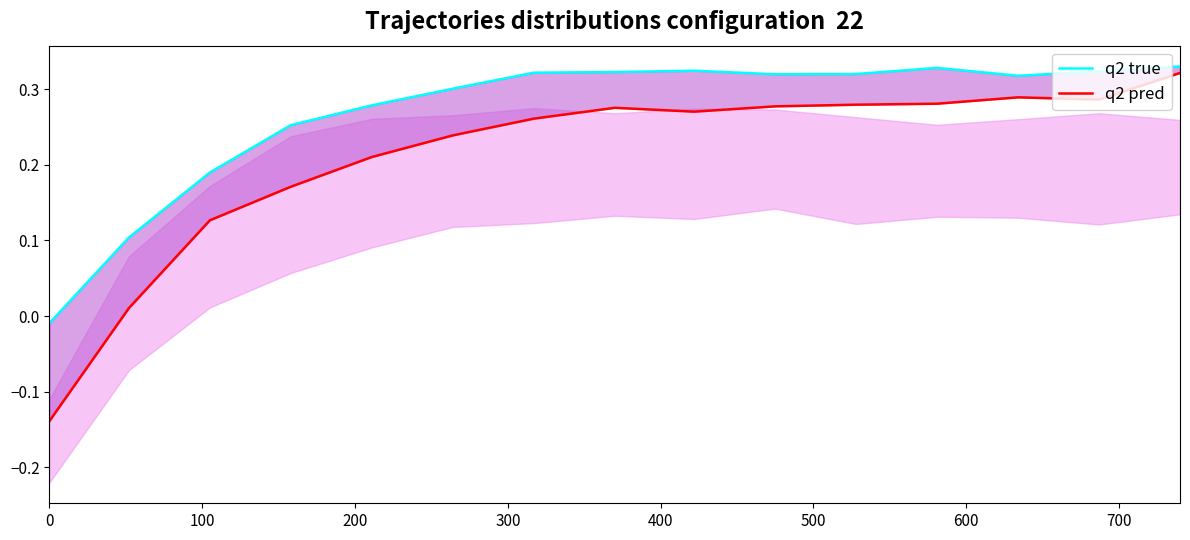

Count the number of categories in the chart.

15